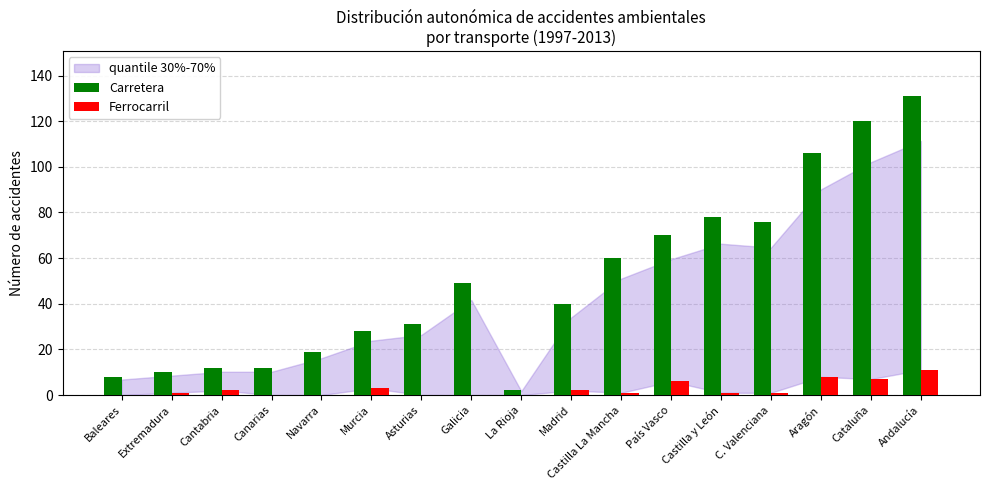

What is the approximate value of Carretera at Canarias?

12